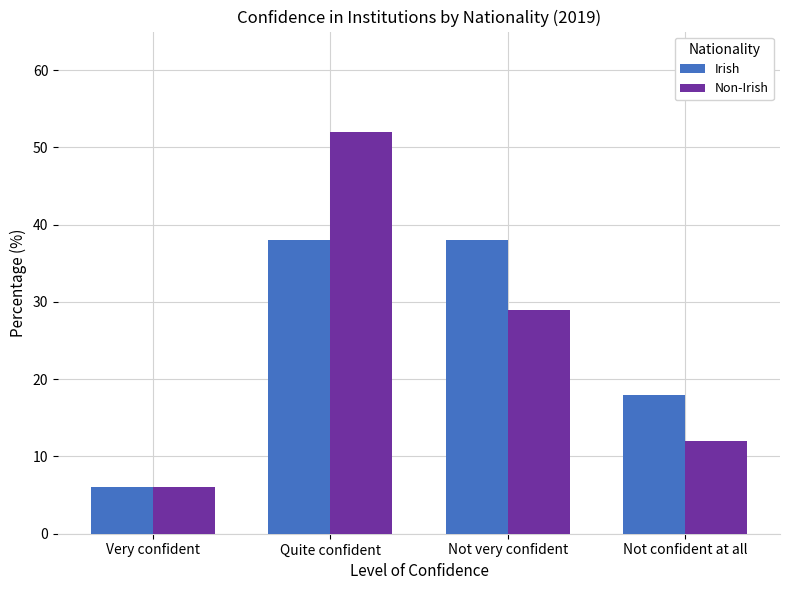

What is the highest value of the Irish series?

38